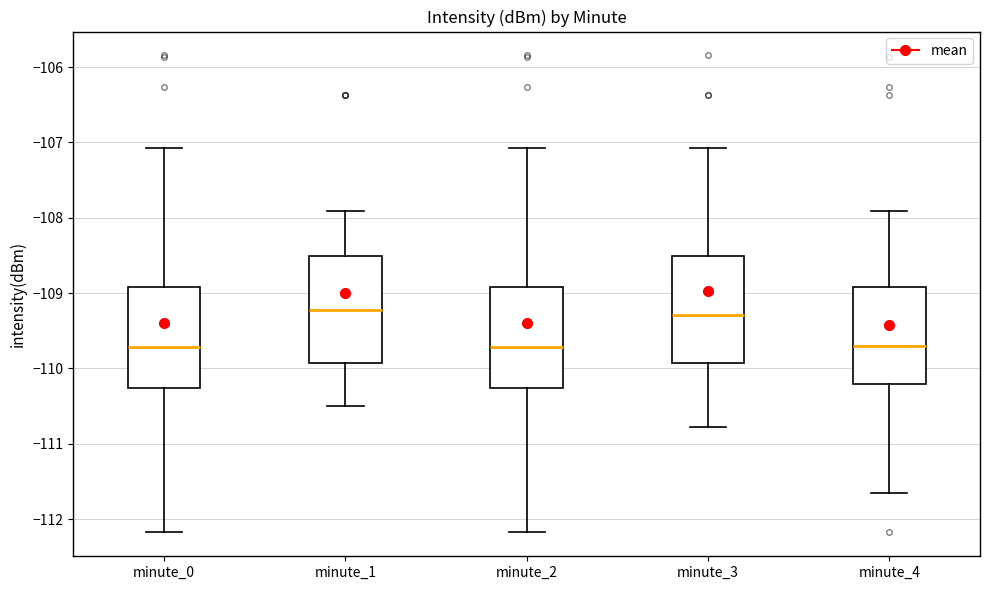

Reading left to right, transcribe this box plot: for each box, give where its median line is, the range the box spans, and where its two whiskers end, as read against the y-axis. The values are not printed on the chart, so give them approximately, as read against the axis.

minute_0: median -109.7, box -110.3 to -108.9, whiskers -112.2 to -107.1
minute_1: median -109.2, box -109.9 to -108.5, whiskers -110.5 to -107.9
minute_2: median -109.7, box -110.3 to -108.9, whiskers -112.2 to -107.1
minute_3: median -109.3, box -109.9 to -108.5, whiskers -110.8 to -107.1
minute_4: median -109.7, box -110.2 to -108.9, whiskers -111.7 to -107.9